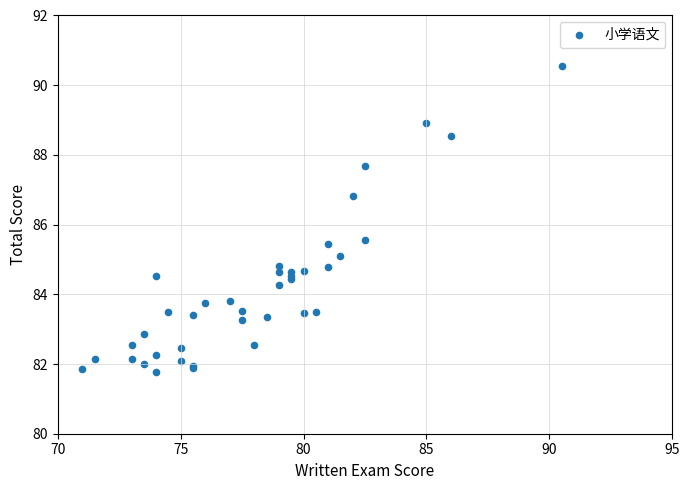

What Y value in the scatter plot is closest to 86?

85.6